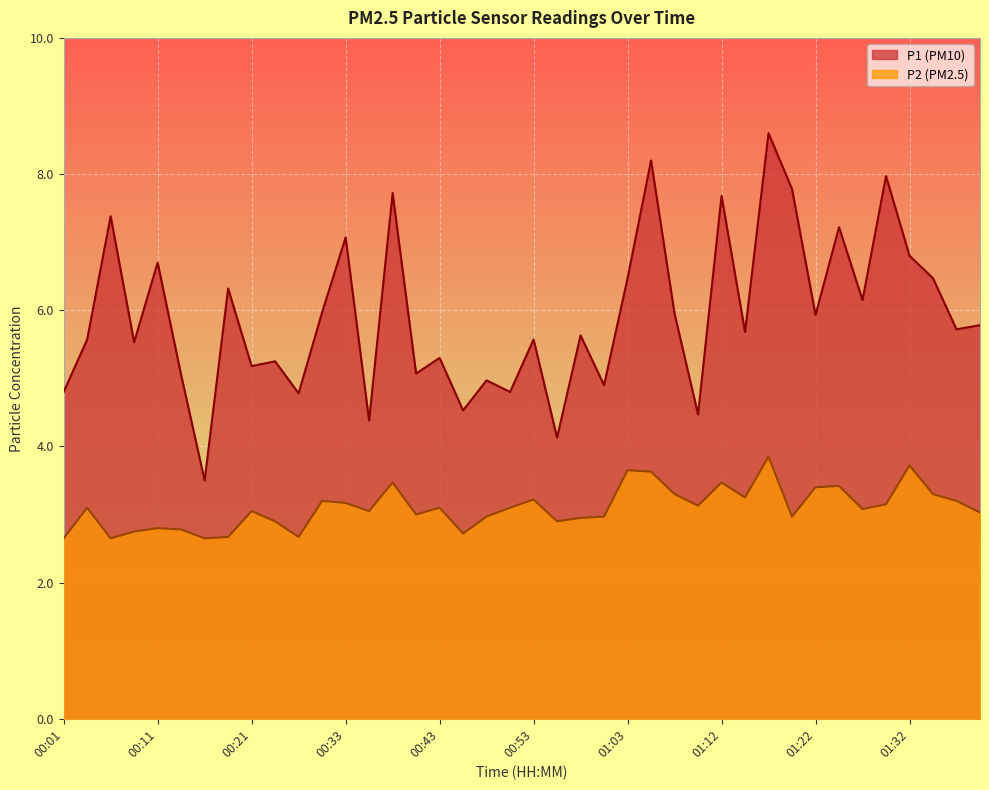

Which series has the largest range (max minus min)?

P1